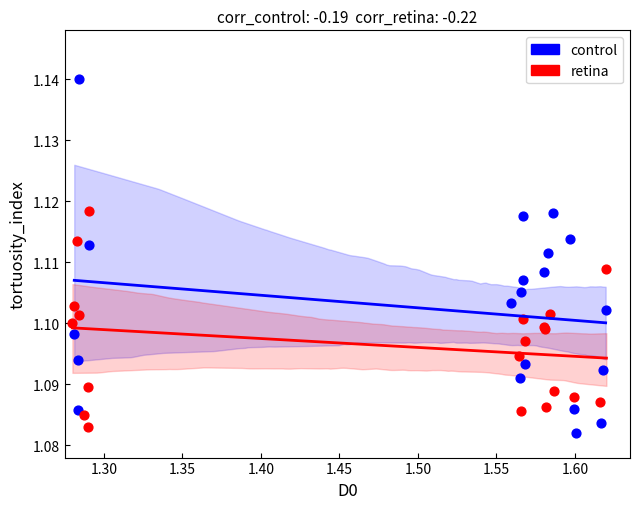

Which series has the widest spread of Y values?

control